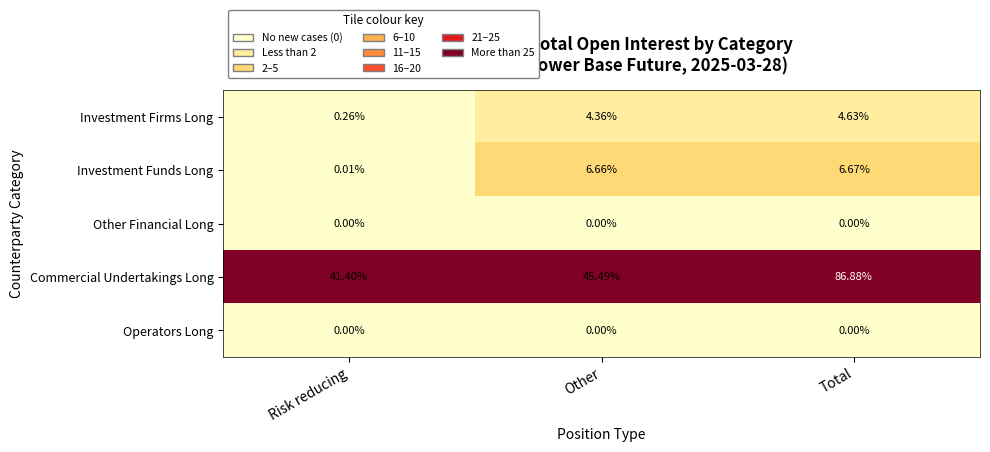

Count the number of categories in the chart.

3